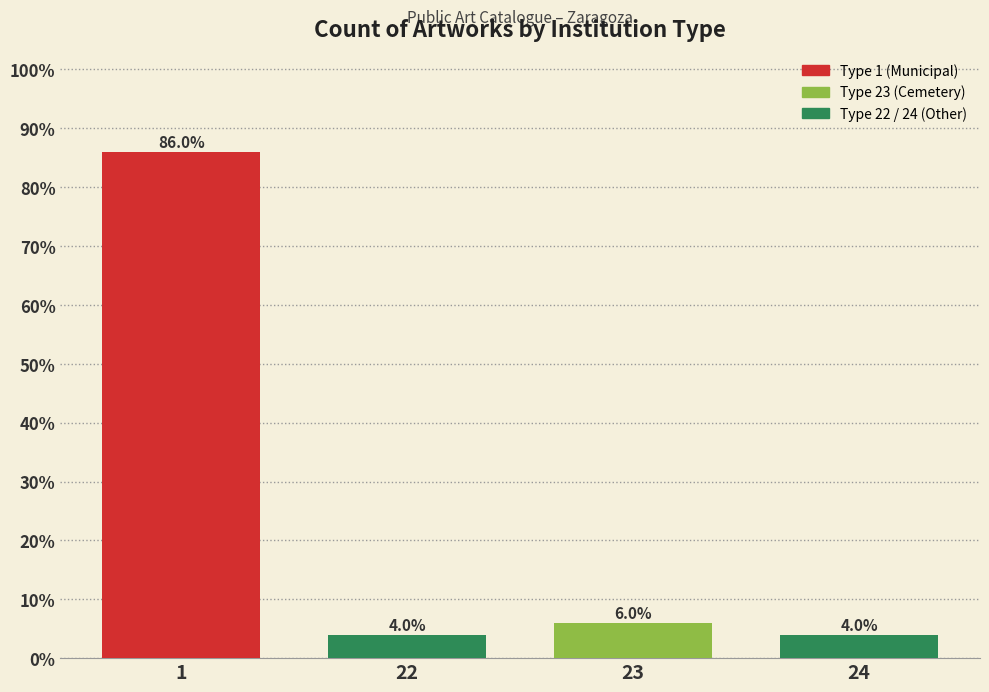

Reading right to left, transcribe all the data shown in this chart.

24=4	23=6	22=4	1=86